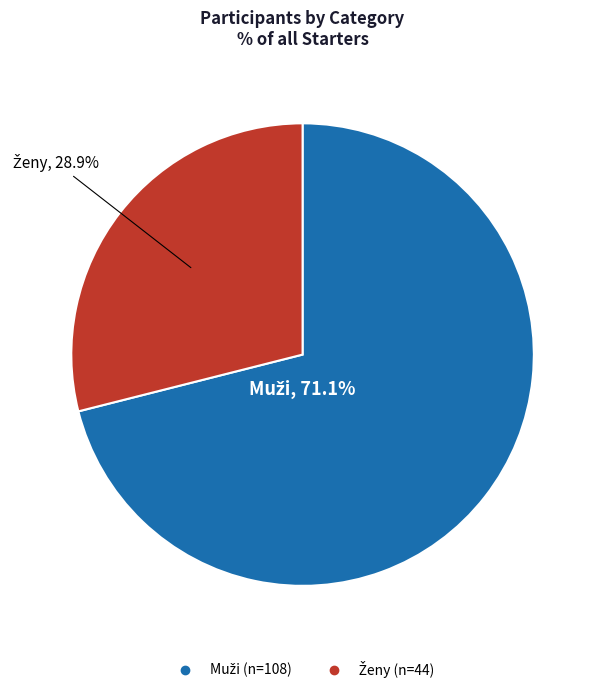

Does any single category account for the majority?

Yes